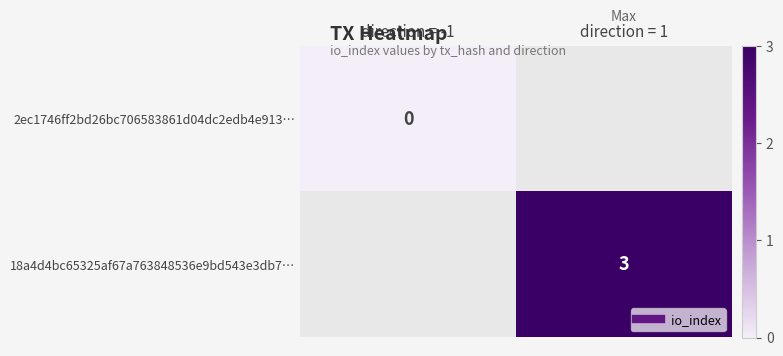

Rank the categories by 2ec1746ff2bd26bc706583861d04dc2edb4e913… value from highest to lowest.

direction = -1, direction = 1